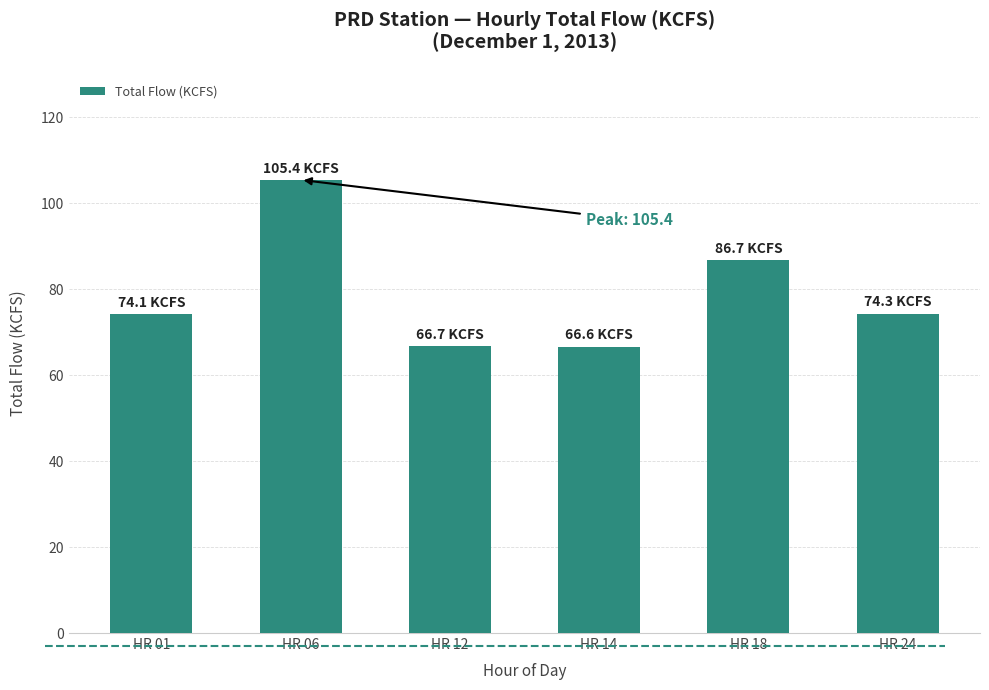

The chart shows a value of 86.7 at HR 18. True or false?

True